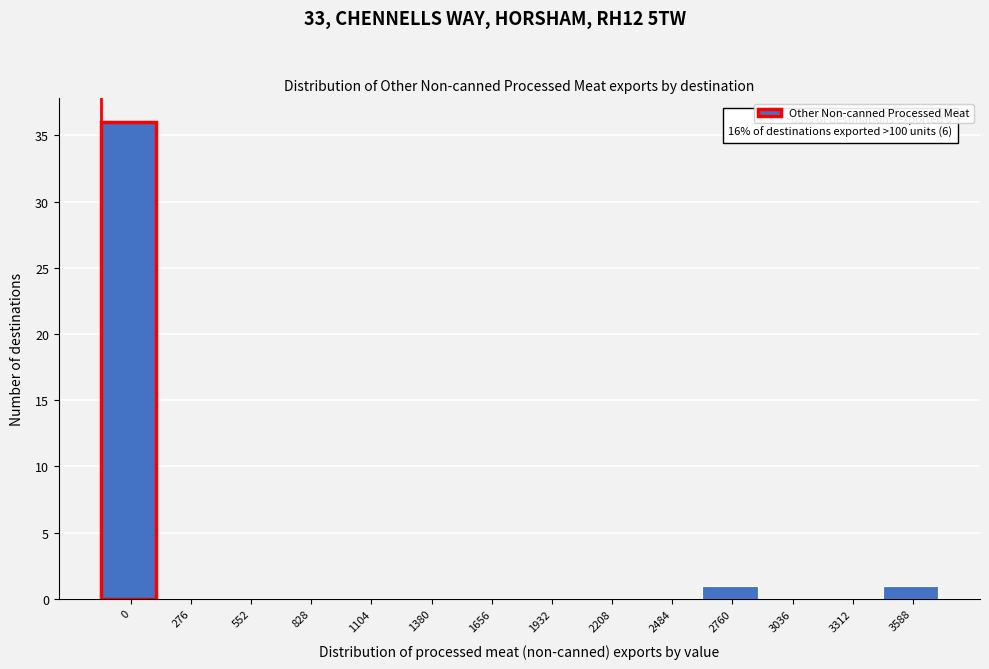

Reading left to right, what are all the values shown in this chart?

0=36	276=0	552=0	828=0	1104=0	1380=0	1656=0	1932=0	2208=0	2484=0	2760=1	3036=0	3312=0	3588=1